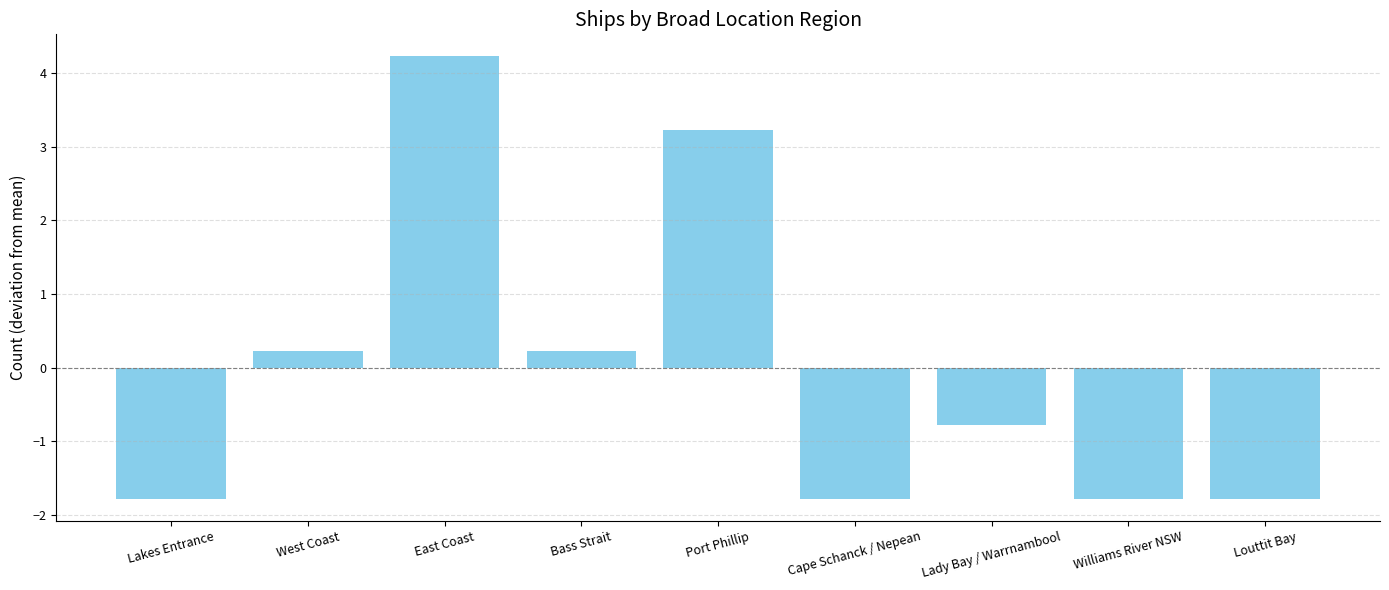

What is the minimum value shown in the chart?

-1.8